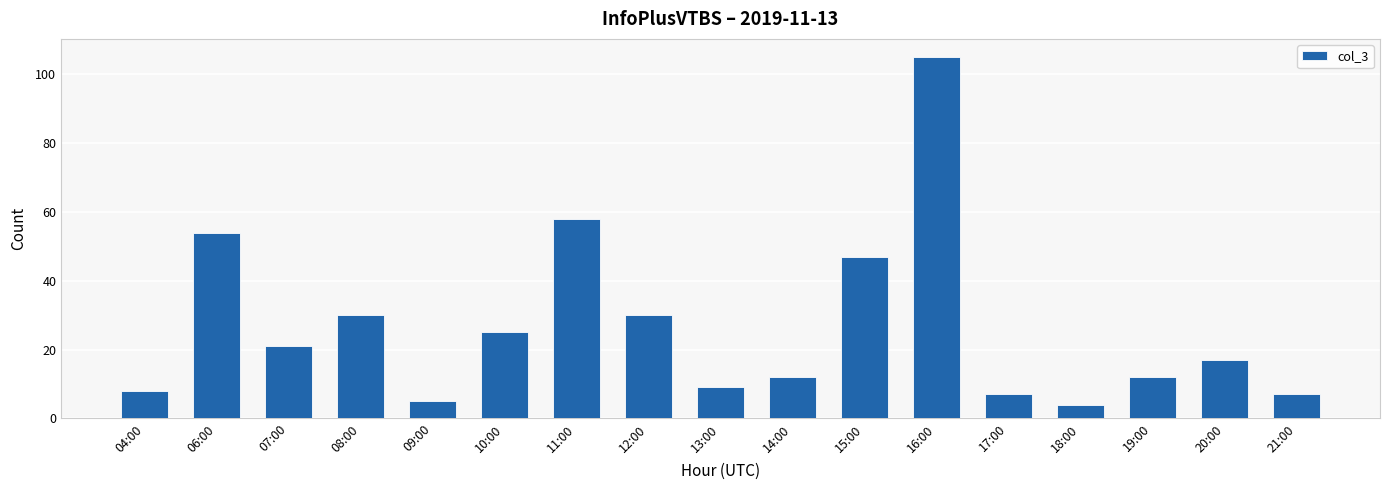

Are the bars horizontal?

No